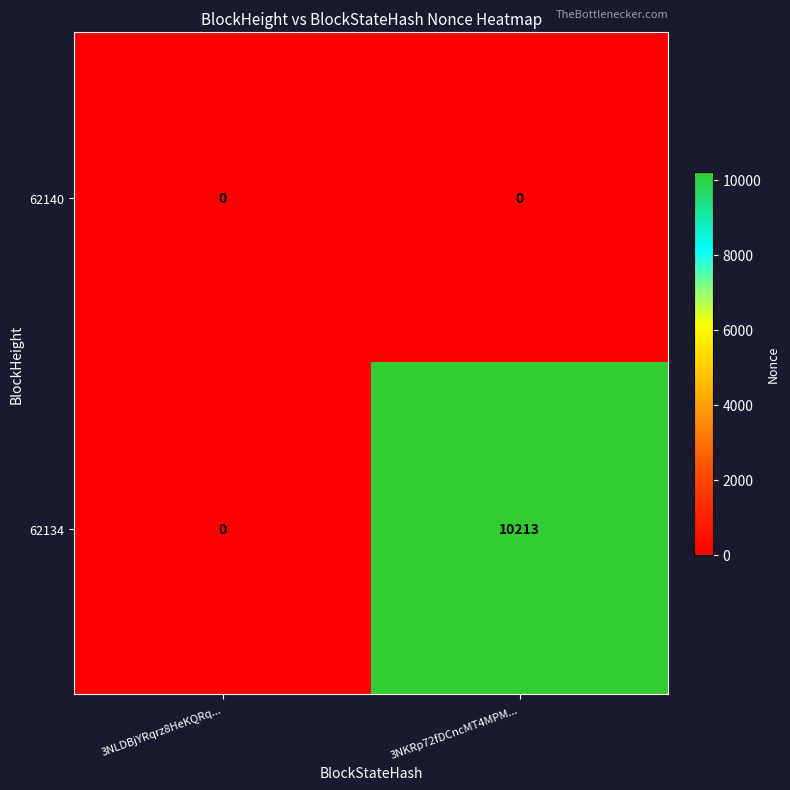

Is it true that 62134 equals 10213 at 3NKRp72fDCncMT4MPM...?

True